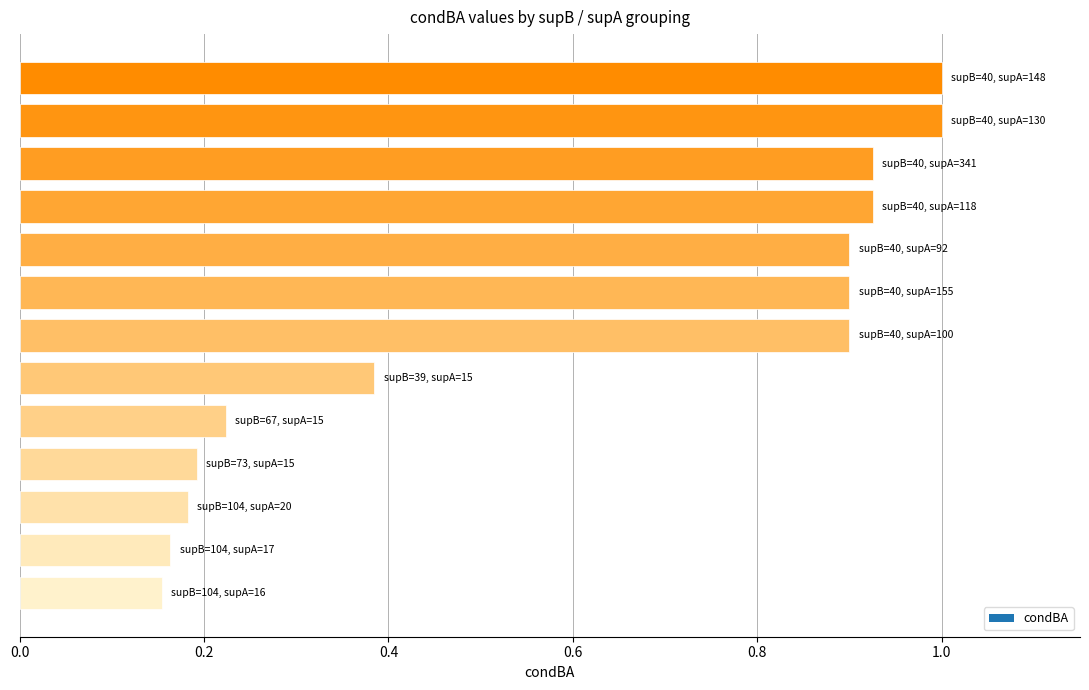

What is the sum of all values?

7.9